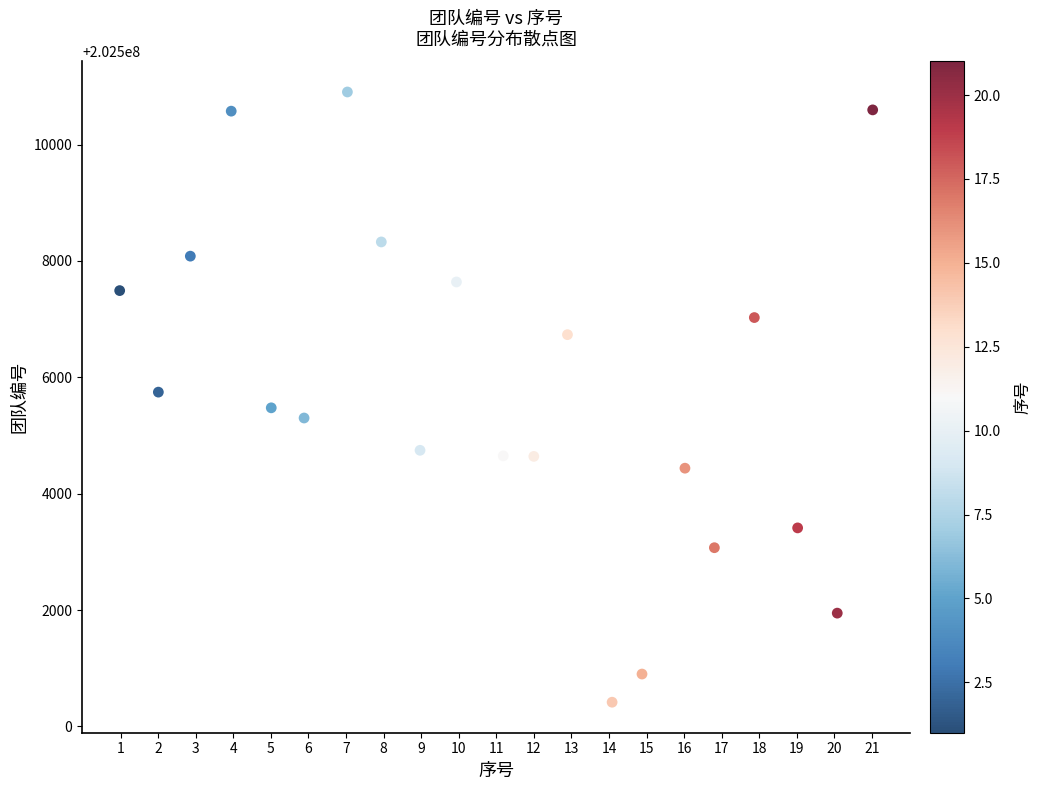

What is the range of X values (max minus min)?

20.0